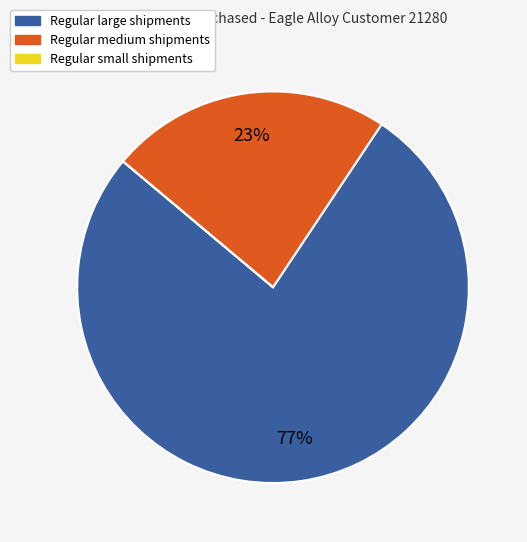

Is there a majority slice in this chart?

Yes